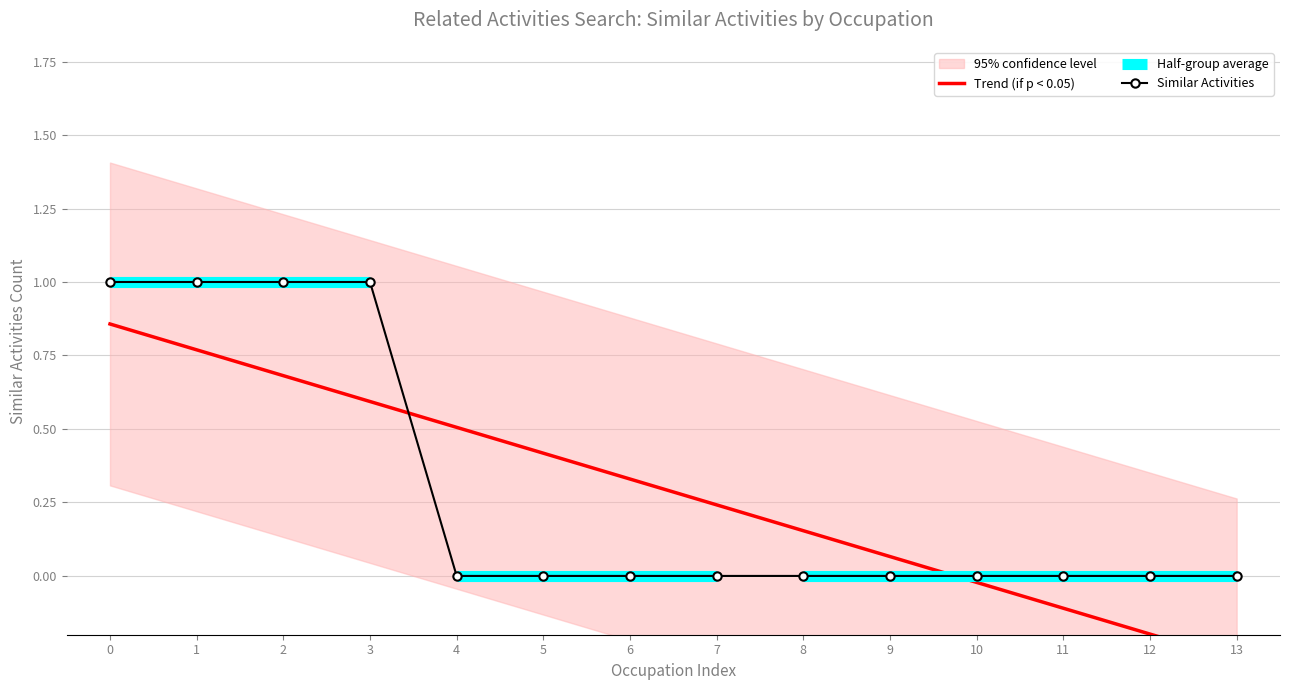

How many lines are shown in the chart?

1